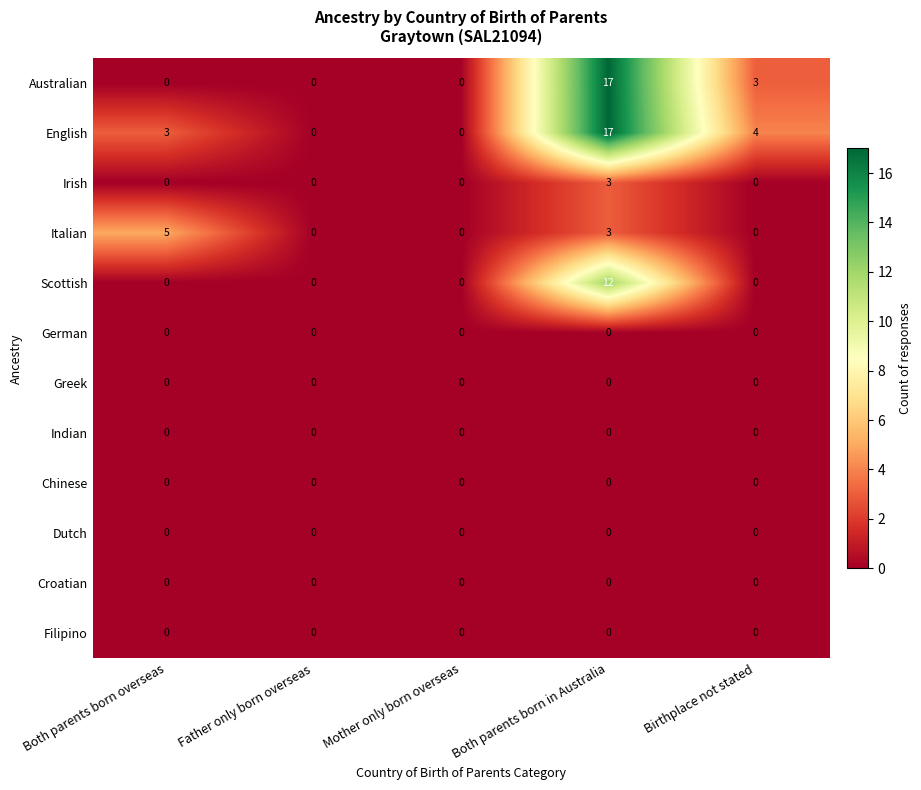

Between Both parents born overseas and Birthplace not stated, which series saw the biggest shift?

Italian